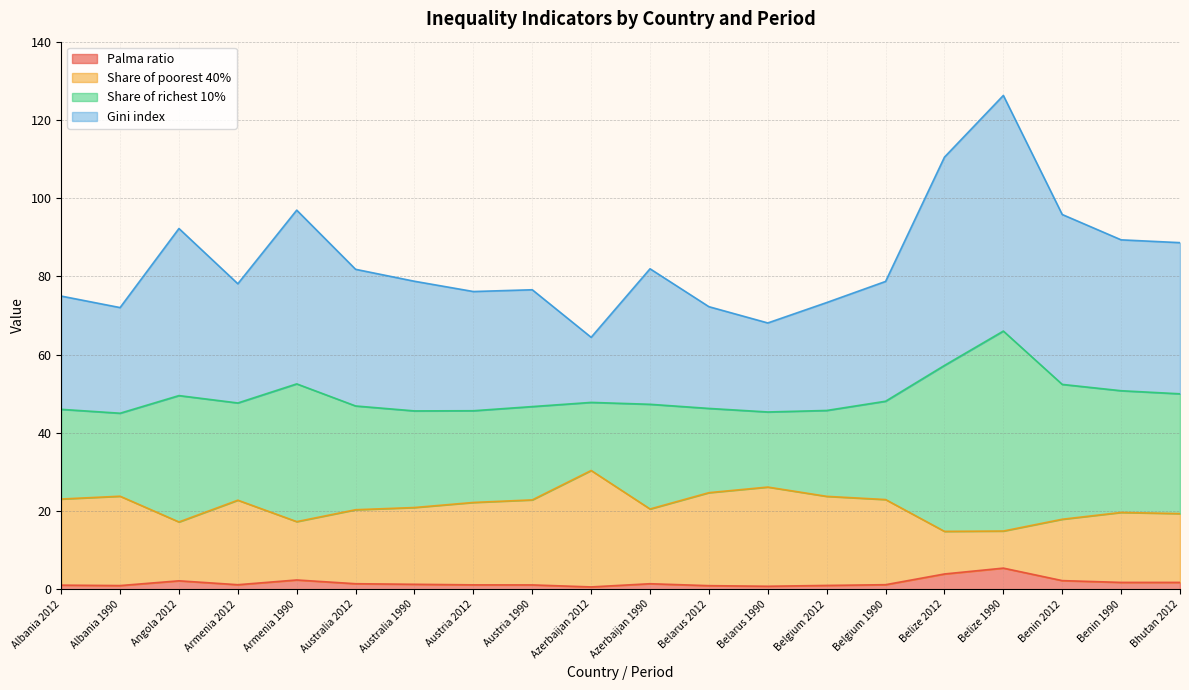

The Palma ratio series shows 1.5 at Benin 2012. True or false?

False